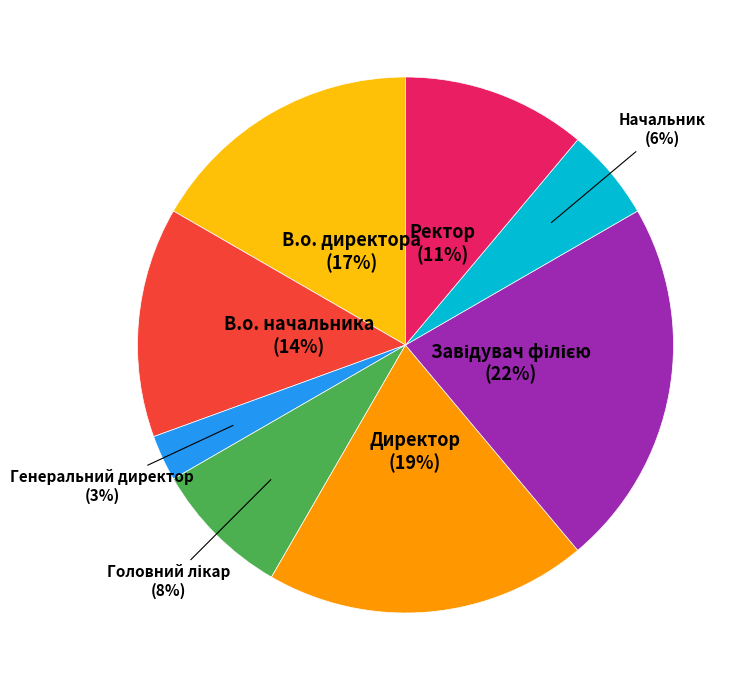

Combined, do Начальник and Директор account for over 50%?

No